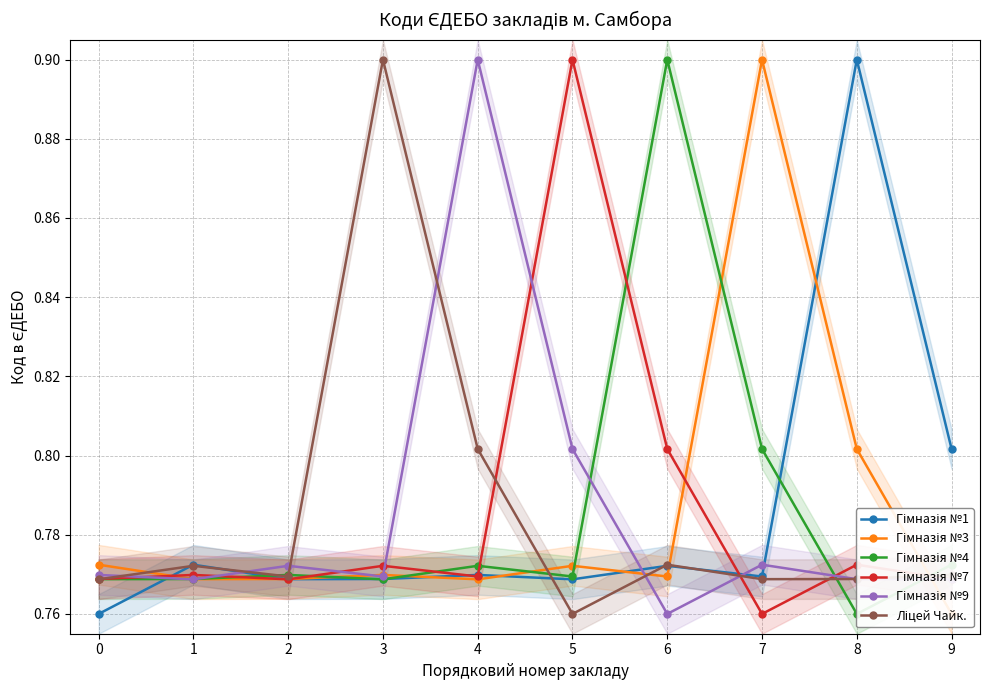

What is the average value of the Гімназія №9 series?

0.8